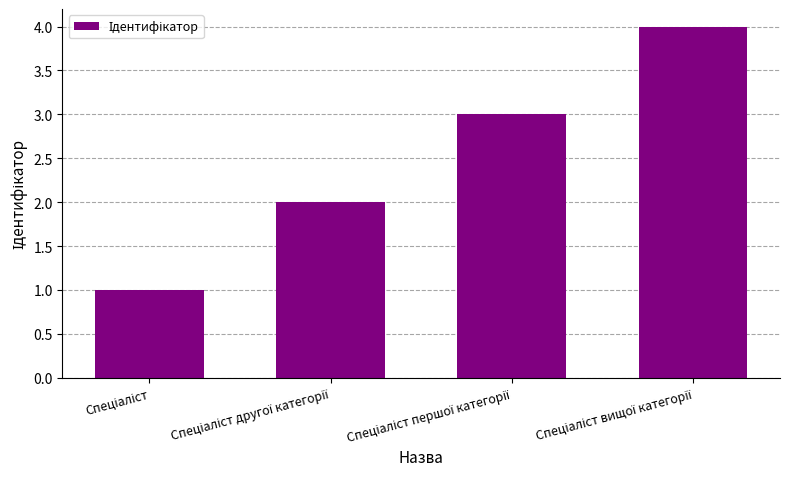

What is the maximum value shown in the chart?

4